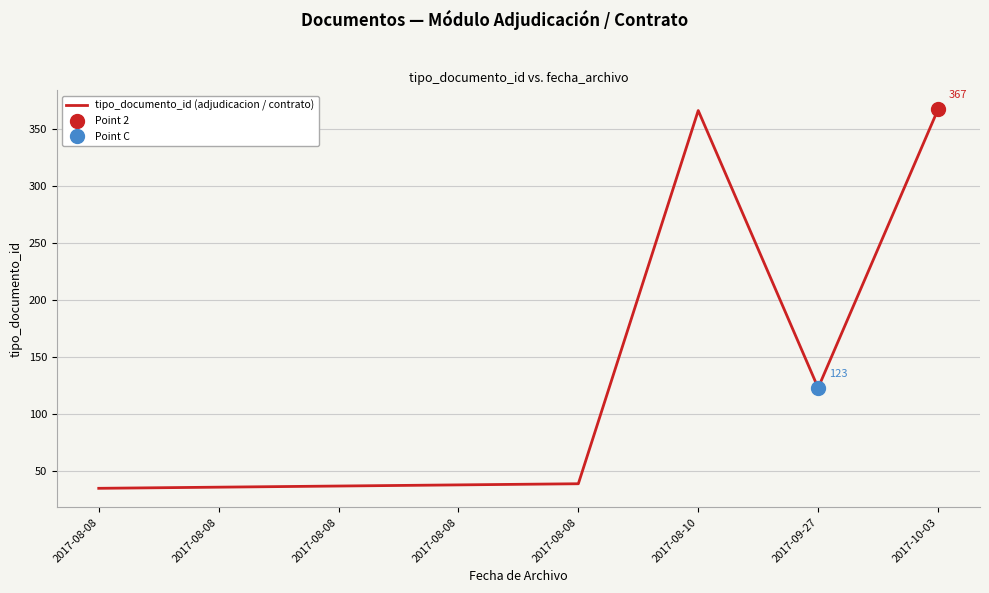

What is the maximum value shown in the chart?

367